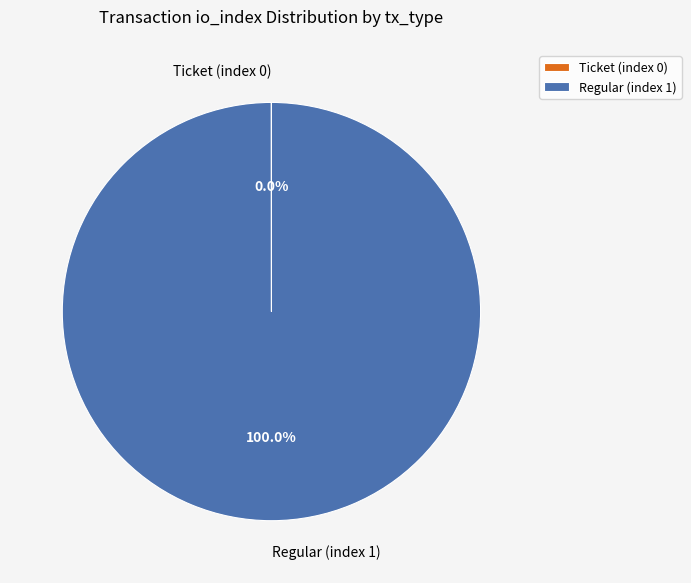

Does Regular (index 1) represent more than half of the total?

Yes